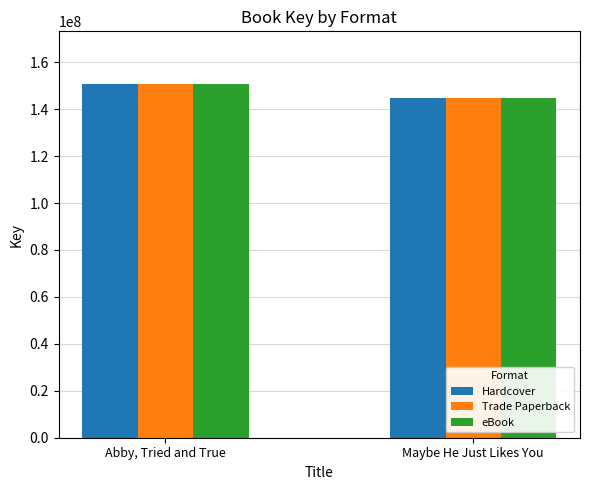

Reading right to left, transcribe all the data shown in this chart.

Hardcover: 144637348	150596131
Trade Paperback: 144637348	150596131
eBook: 144637348	150596131